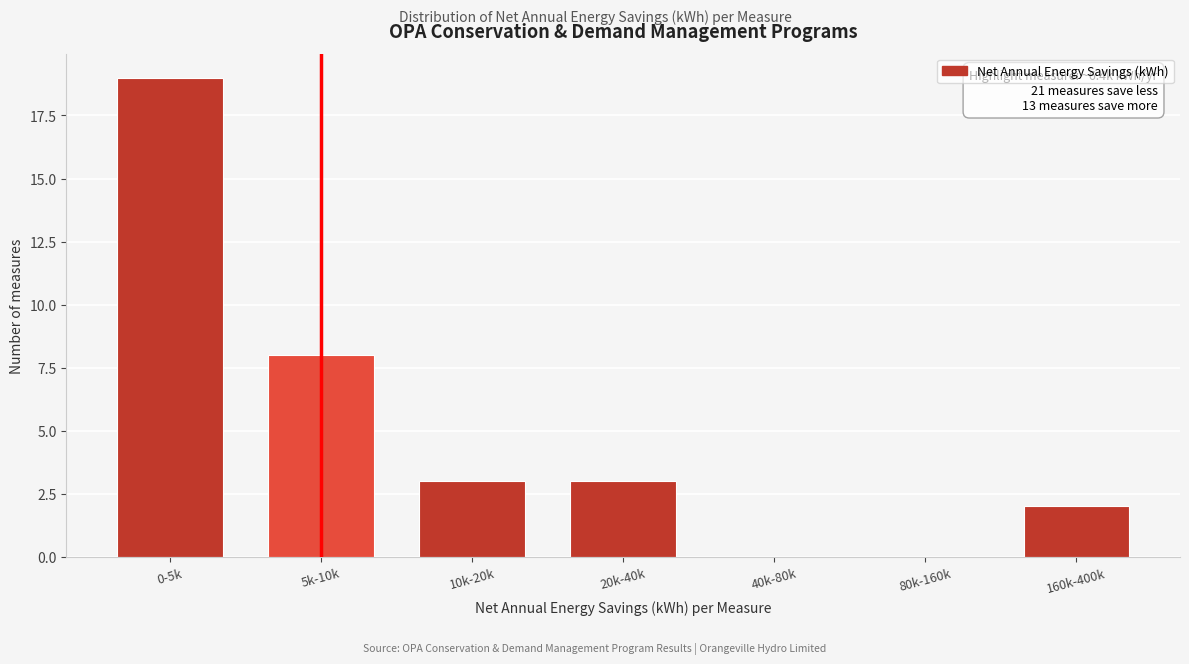

Reading left to right, list all the values displayed in this chart.

0-5k=19	5k-10k=8	10k-20k=3	20k-40k=3	40k-80k=0	80k-160k=0	160k-400k=2